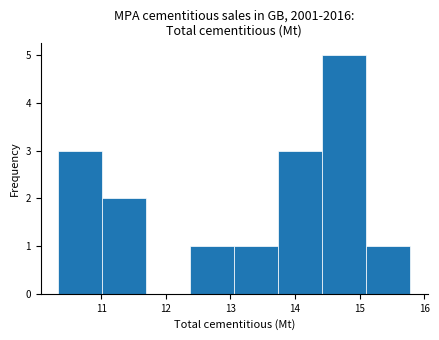

Which range on the x-axis has the tallest bar?

14.4 to 15.1